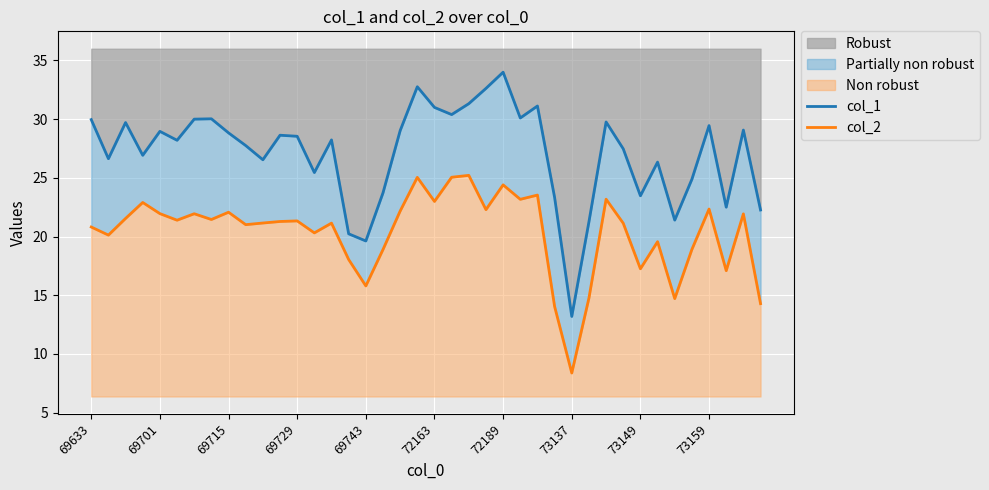

Rank the series by their average value, from lowest to highest.

col_2, col_1